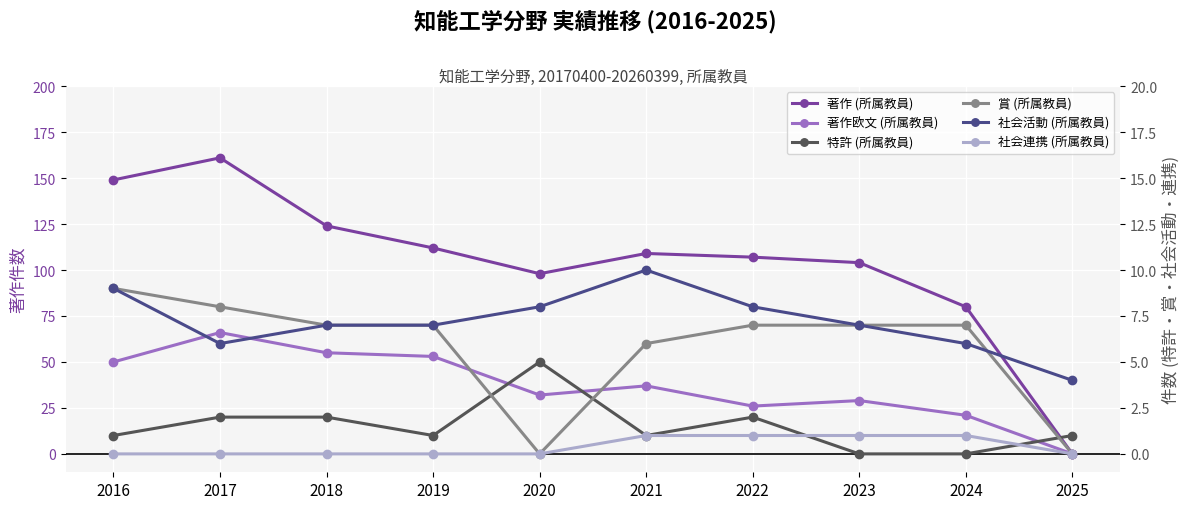

At how many categories does at least one series exceed 9?

9